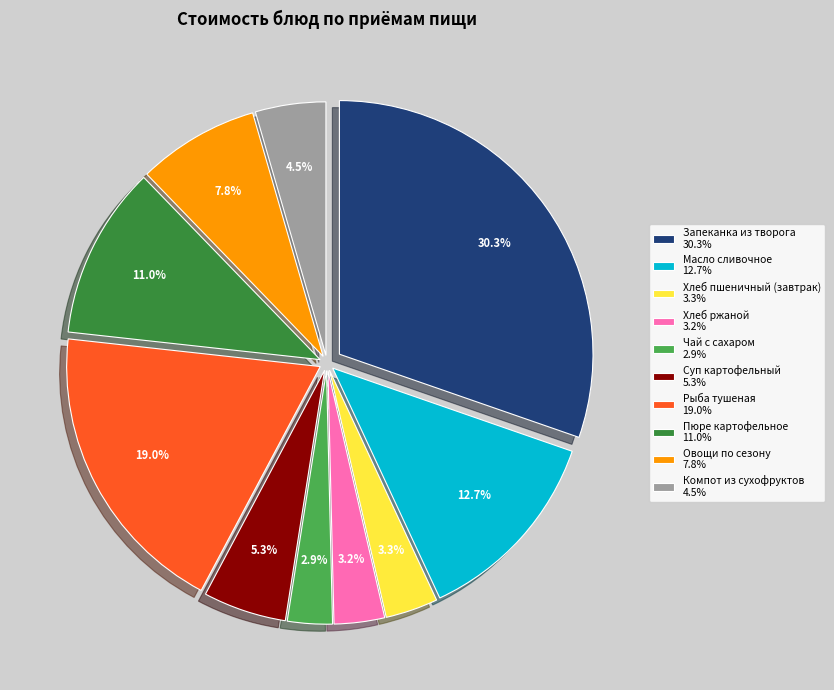

What portion of the pie excludes Чай с сахаром?

97.1%